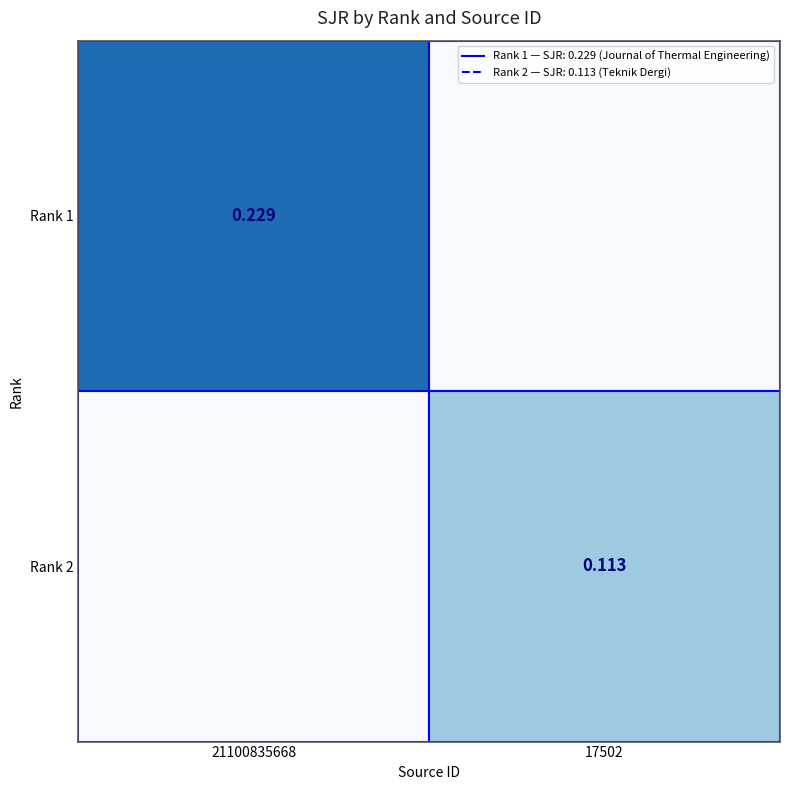

What is the difference between the highest and lowest values at 17502?

0.1